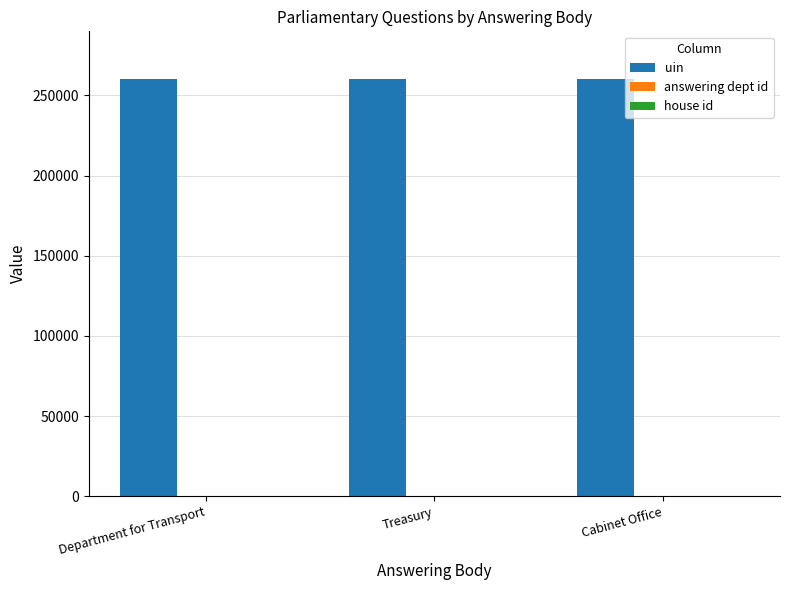

The uin series shows 68215 at Department for Transport. True or false?

False